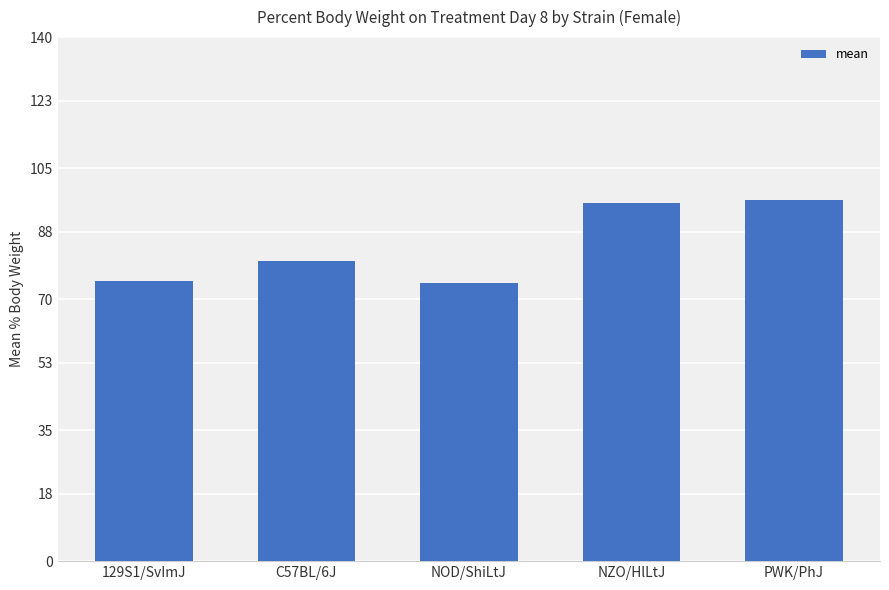

Reading left to right, transcribe all the data shown in this chart.

129S1/SvImJ=74.9	C57BL/6J=80.1	NOD/ShiLtJ=74.2	NZO/HlLtJ=95.6	PWK/PhJ=96.4